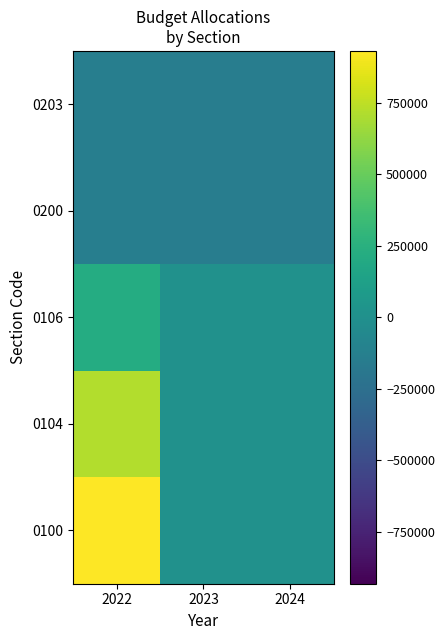

Reading left to right, extract all data points from this chart.

0100: 2022=931615.0	2023=0.0	2024=0.0
0104: 2022=717042.8	2023=0.0	2024=0.0
0106: 2022=214572.2	2023=0.0	2024=0.0
0200: 2022=-142645.0	2023=-147263.0	2024=-152266.0
0203: 2022=-142645.0	2023=-147263.0	2024=-152266.0